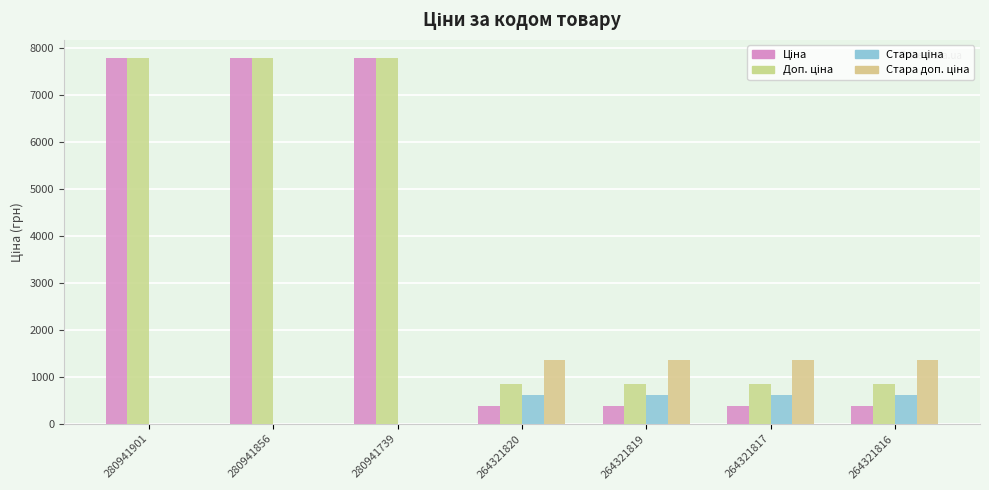

Count the number of data series in this chart.

4